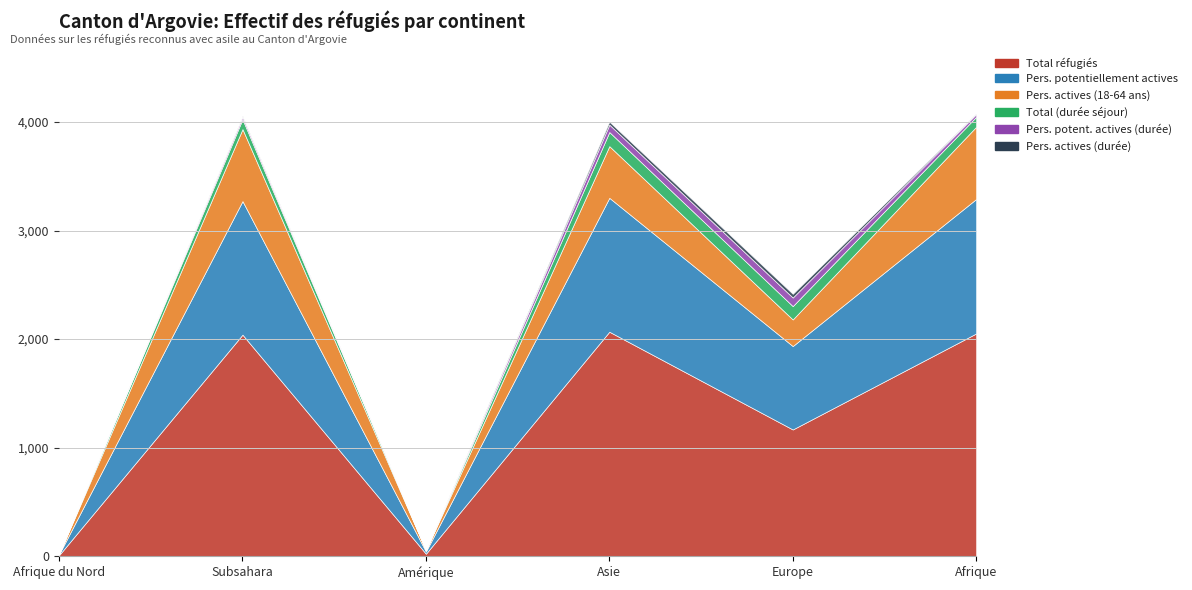

Reading right to left, transcribe all the data shown in this chart.

Total réfugiés: Afrique=2052	Europe=1168	Asie=2068	Amérique=24	Subsahara=2041	Afrique du Nord=11
Pers. potentiellement actives: Afrique=1238	Europe=768	Asie=1233	Amérique=20	Subsahara=1230	Afrique du Nord=8
Pers. actives (18-64 ans): Afrique=665	Europe=245	Asie=476	Amérique=12	Subsahara=663	Afrique du Nord=2
Total (durée séjour): Afrique=92	Europe=123	Asie=130	Amérique=0	Subsahara=91	Afrique du Nord=1
Pers. potent. actives (durée): Afrique=25	Europe=79	Asie=68	Amérique=0	Subsahara=24	Afrique du Nord=1
Pers. actives (durée): Afrique=5	Europe=34	Asie=27	Amérique=0	Subsahara=5	Afrique du Nord=0